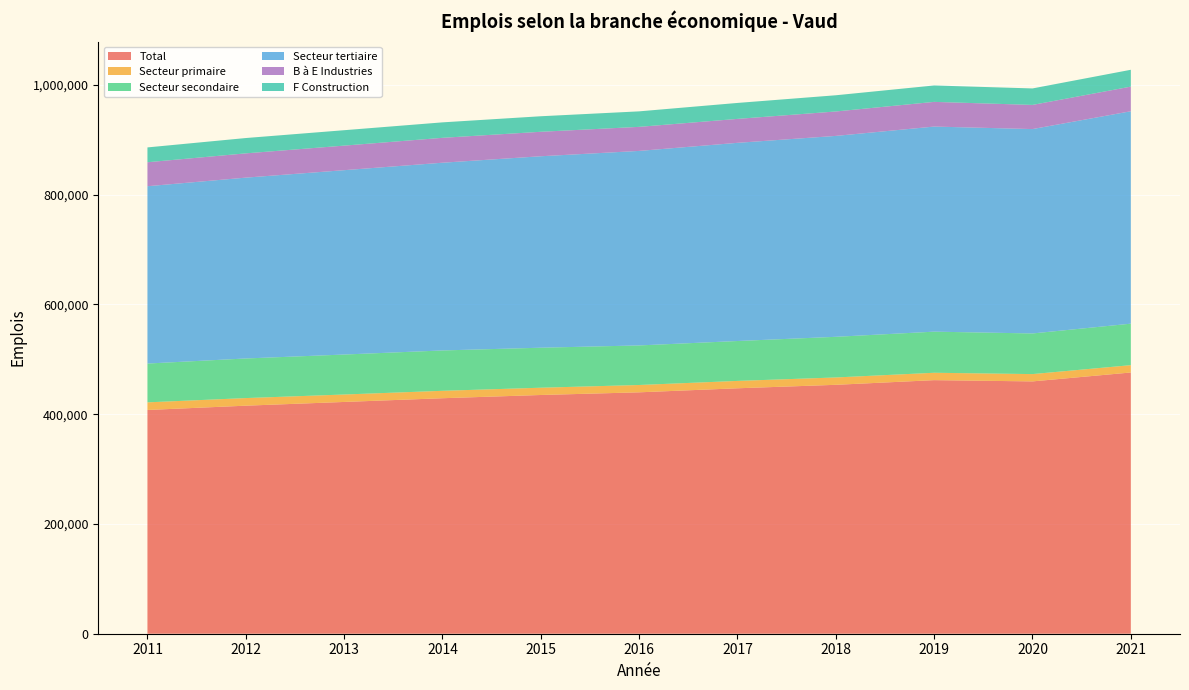

Reading right to left, transcribe all the data shown in this chart.

Total: 2021=475903	2020=459661	2019=461946	2018=453443	2017=447134	2016=439768	2015=434909	2014=429019	2013=422226	2012=415432	2011=407613
Secteur primaire: 2021=13359	2020=13312	2019=13455	2018=13406	2017=13428	2016=13353	2015=13256	2014=13511	2013=13561	2012=13854	2011=13880
Secteur secondaire: 2021=75556	2020=74037	2019=74879	2018=74040	2017=72681	2016=72072	2015=72874	2014=73519	2013=72819	2012=72147	2011=70694
Secteur tertiaire: 2021=386988	2020=372312	2019=373612	2018=365997	2017=361025	2016=354343	2015=348779	2014=341989	2013=335846	2012=329431	2011=323039
B à E Industries: 2021=44887	2020=44034	2019=44998	2018=44514	2017=43616	2016=43845	2015=44596	2014=45360	2013=44745	2012=44227	2011=43687
F Construction: 2021=30669	2020=30003	2019=29881	2018=29526	2017=29065	2016=28227	2015=28278	2014=28159	2013=28074	2012=27920	2011=27007